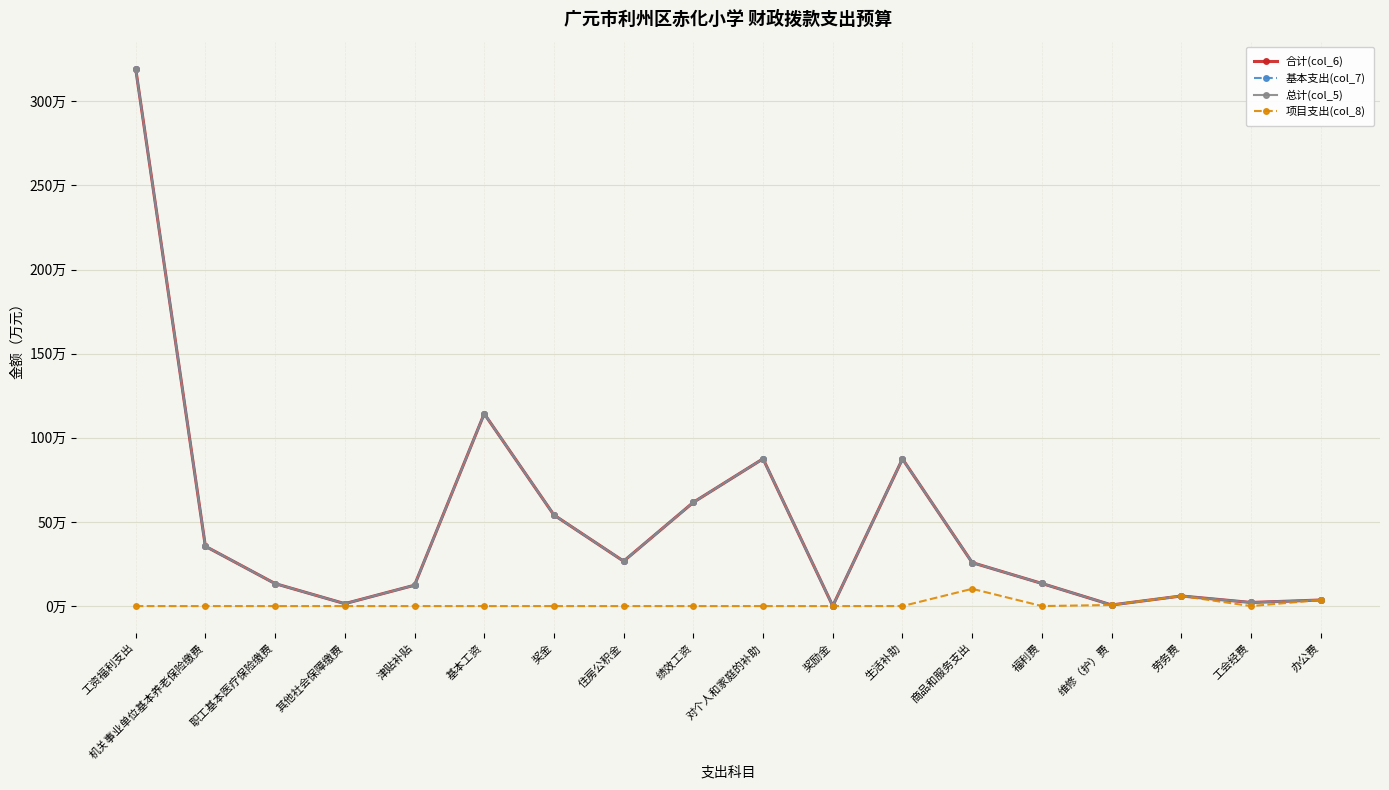

What is the sum of all 合计(col_6) values?

865.6